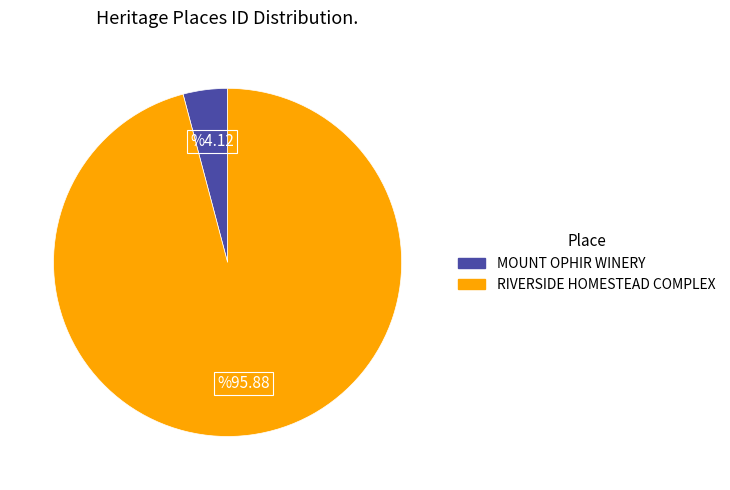

How many segments does this pie chart have?

2